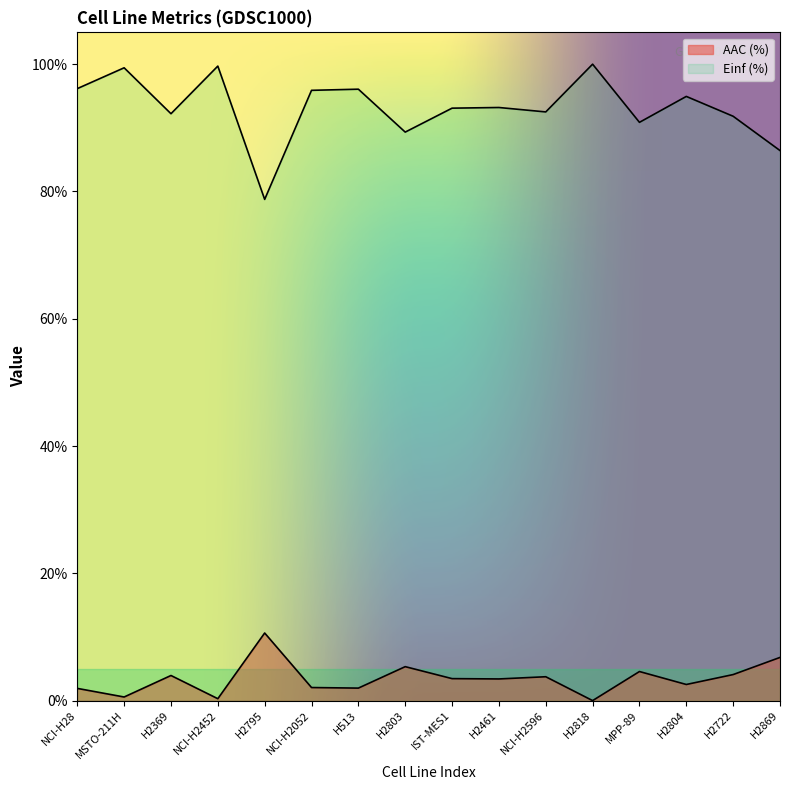

How many data points does each series have?

16